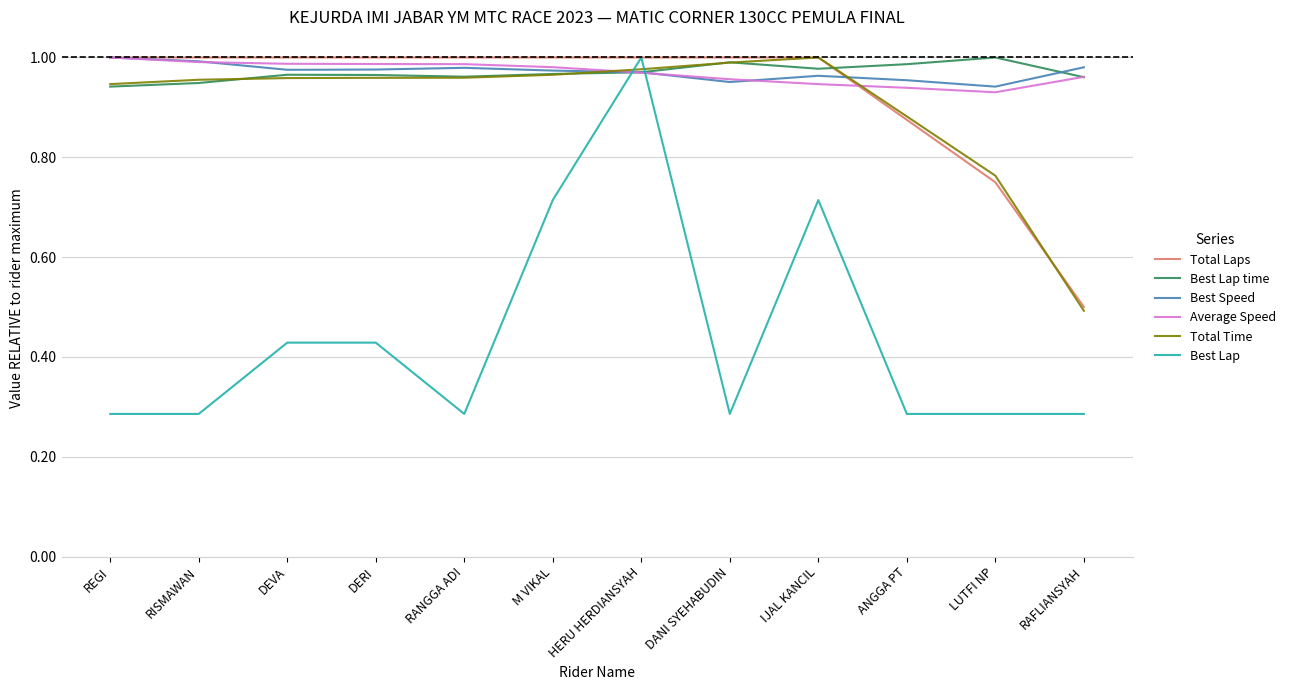

What is the sum of the Total Time values at IJAL KANCIL and RISMAWAN?

2.0